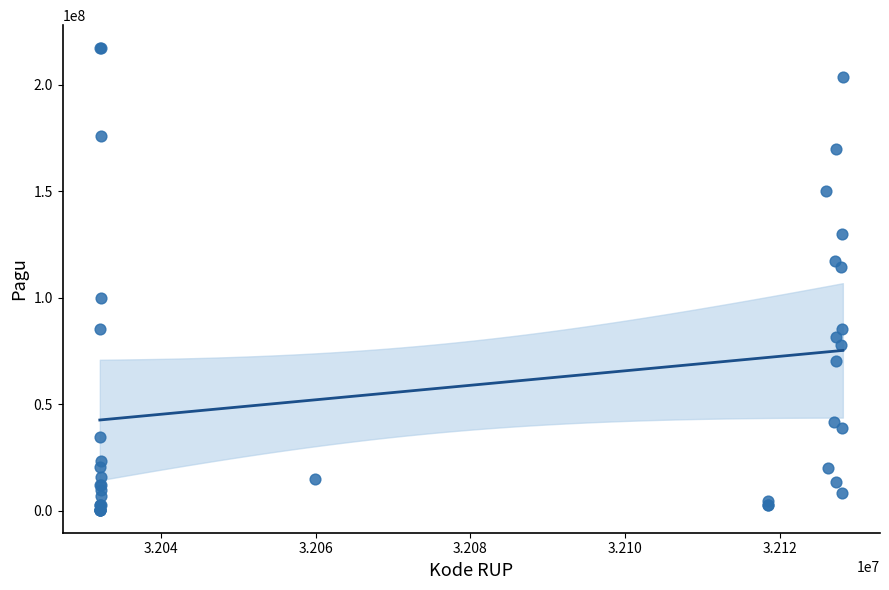

What Y value in the scatter plot is closest to 108830000?

114296000